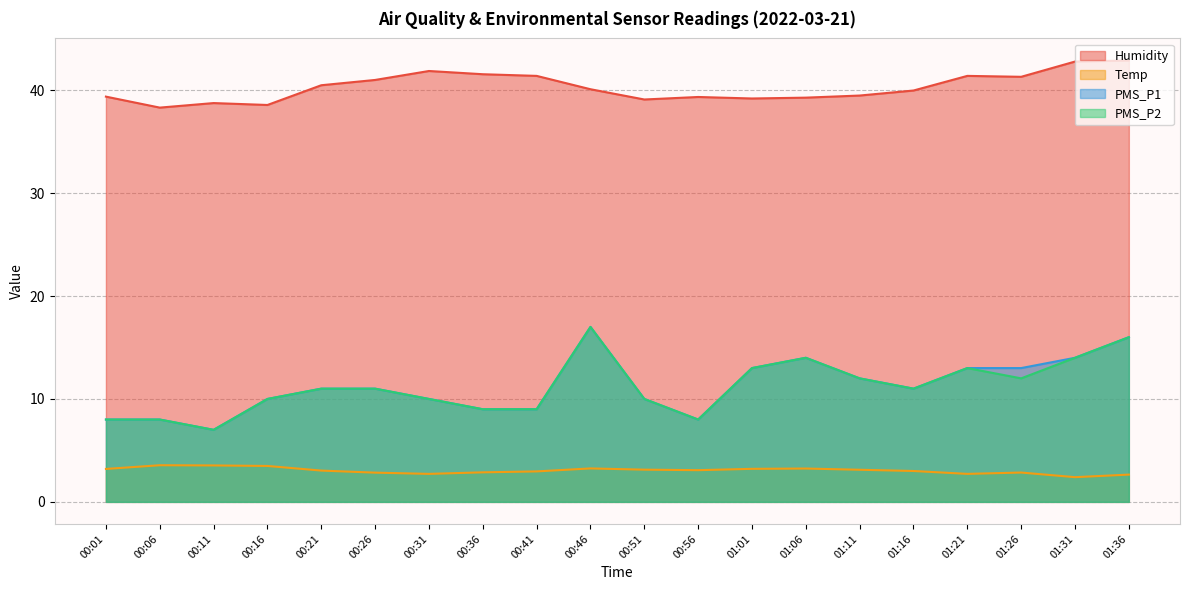

Which series has the widest spread of values?

PMS_P1